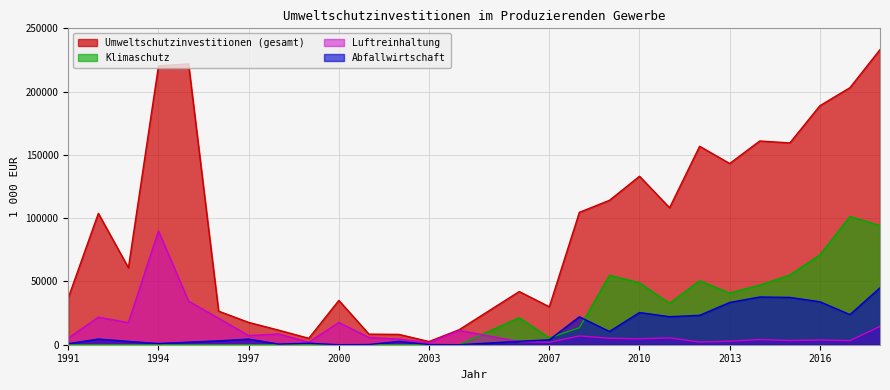

True or false: Luftreinhaltung has more than 0 interior local peaks.

True